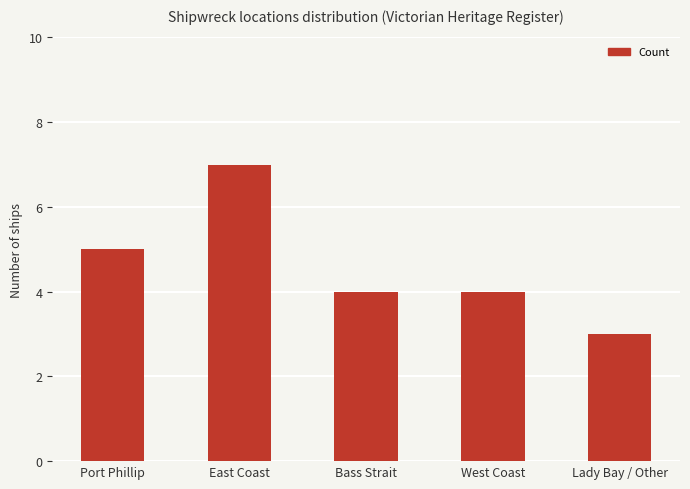

Count the number of categories in the chart.

5